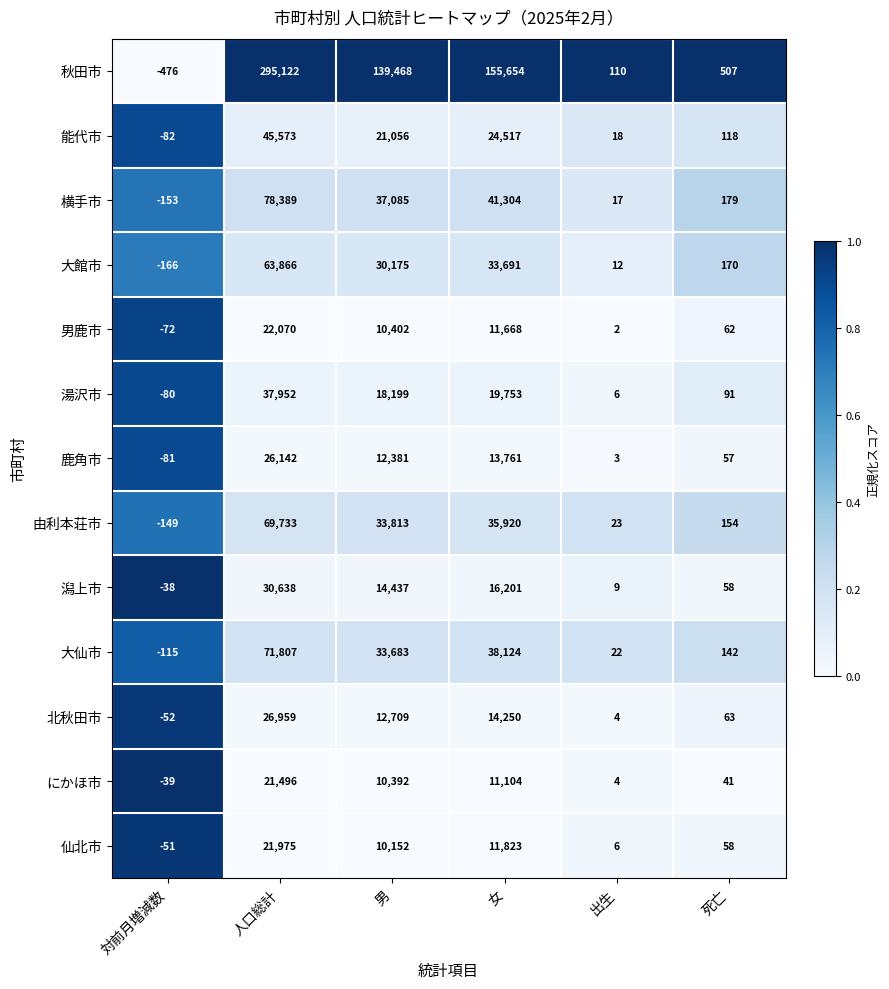

True or false: 大仙市 has a value of 119153 at 人口総計.

False